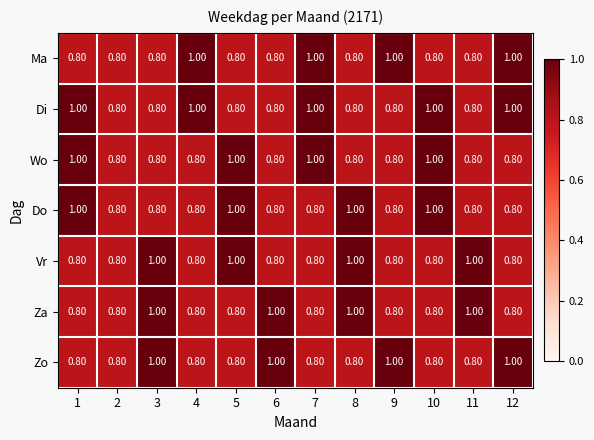

Which series changed the most between 4 and 12?

Zo